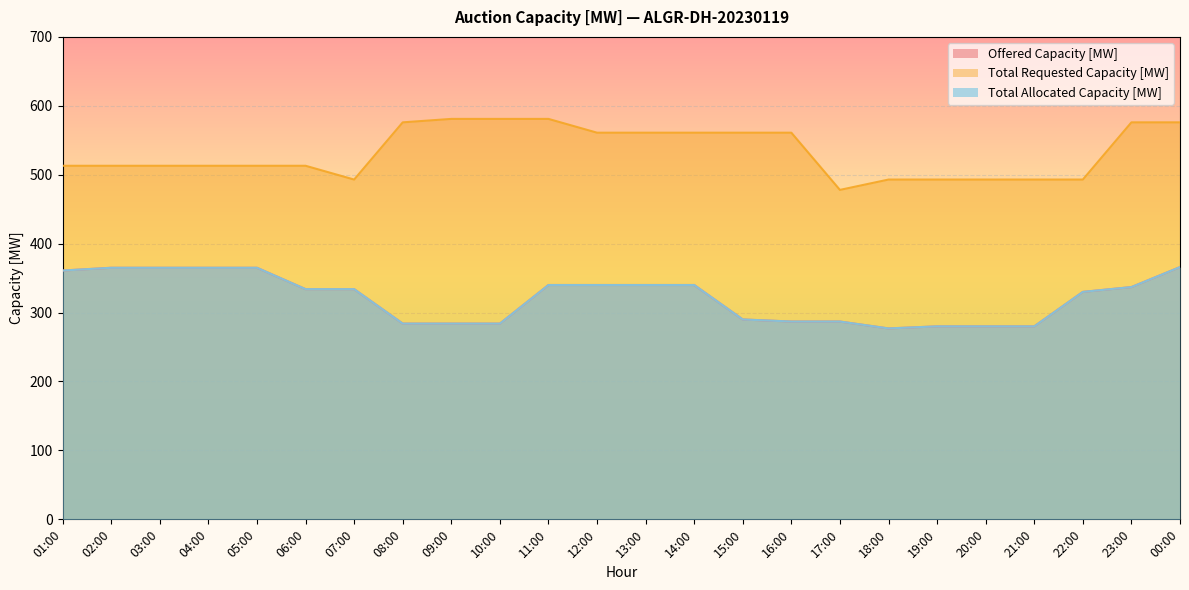

Reading left to right, extract all data points from this chart.

Offered Capacity [MW]: 361	365	365	365	365	334	334	284	284	284	340	340	340	340	290	287	287	277	280	280	280	330	337	366
Total Requested Capacity [MW]: 513	513	513	513	513	513	493	576	581	581	581	561	561	561	561	561	478	493	493	493	493	493	576	576
Total Allocated Capacity [MW]: 361	365	365	365	365	334	334	284	284	284	340	340	340	340	290	287	287	277	280	280	280	330	337	366